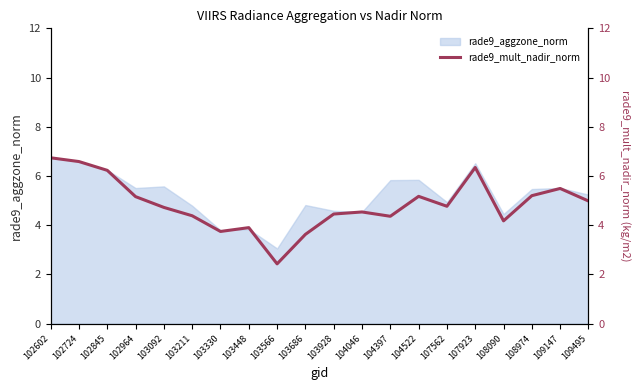

Where does the data first go above 4?

102602